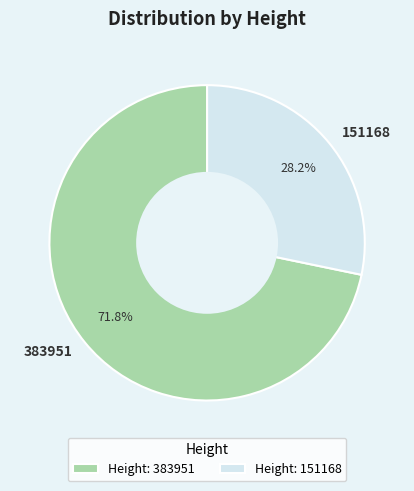

To the nearest percent, what percentage of the pie is 383951?

72%